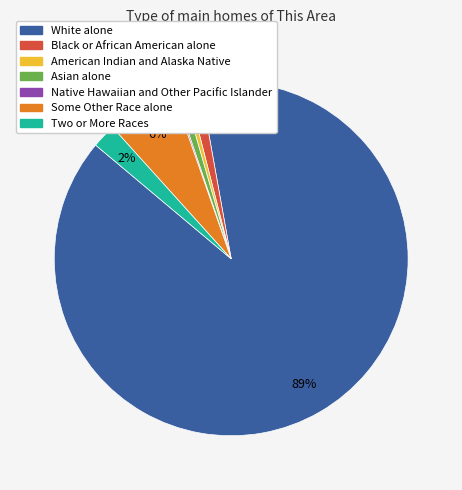

To the nearest percent, what is the average slice percentage?

14%